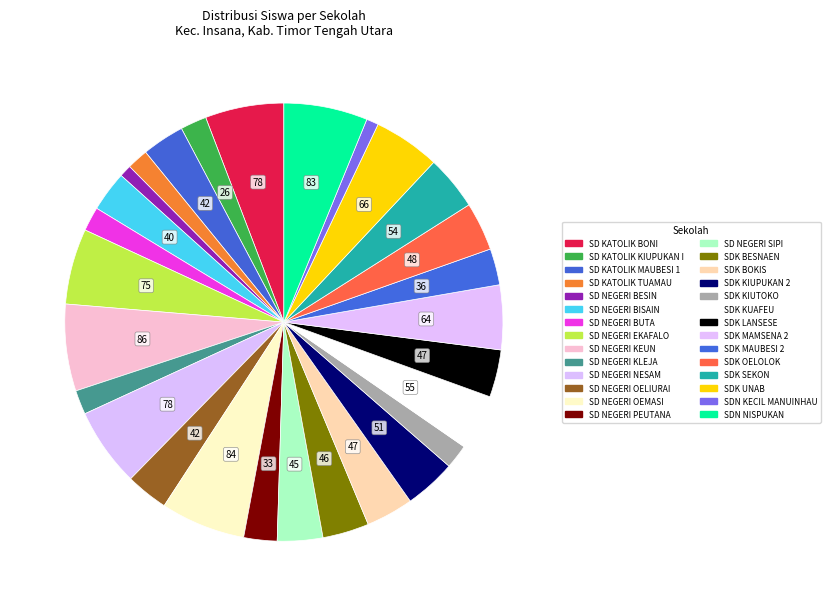

Is the sum of SDN NISPUKAN and SDK MAMSENA 2 greater than half?

No